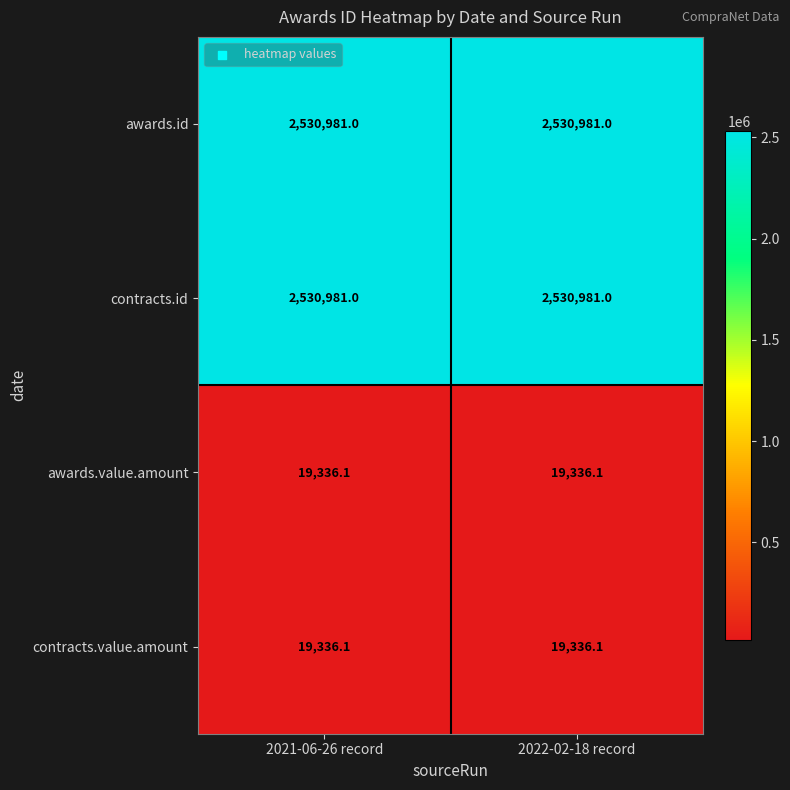

What is the maximum value shown in the chart?

2530981.0